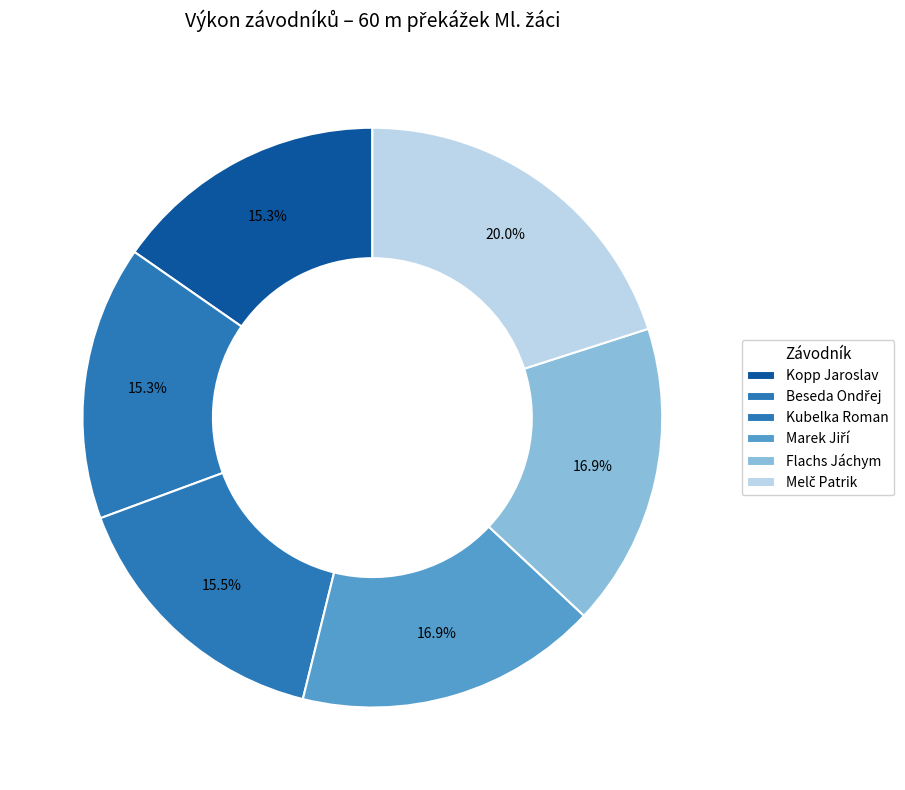

To the nearest percent, what is the difference between the largest and smallest slice percentages?

5%